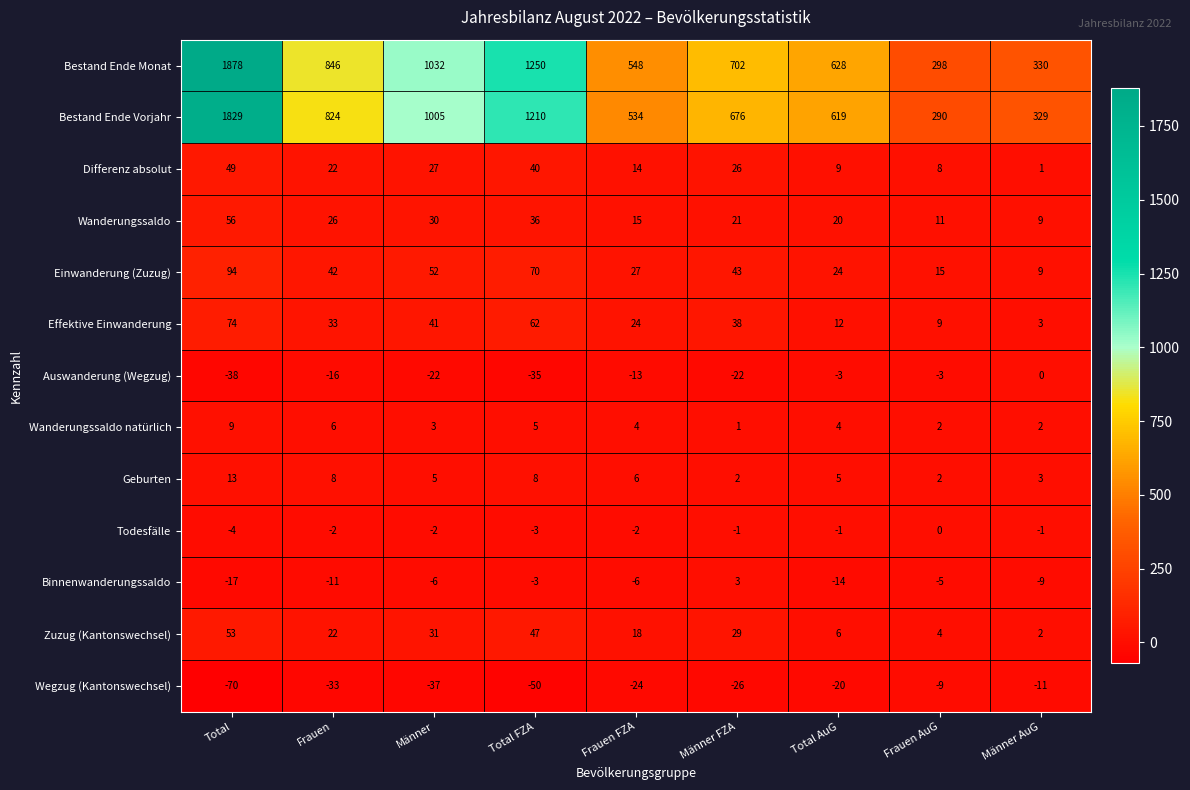

Which label corresponds to the smallest value in the chart?

Total